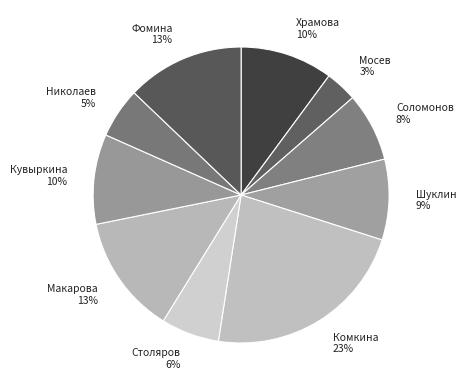

Count the number of slices in the pie.

10